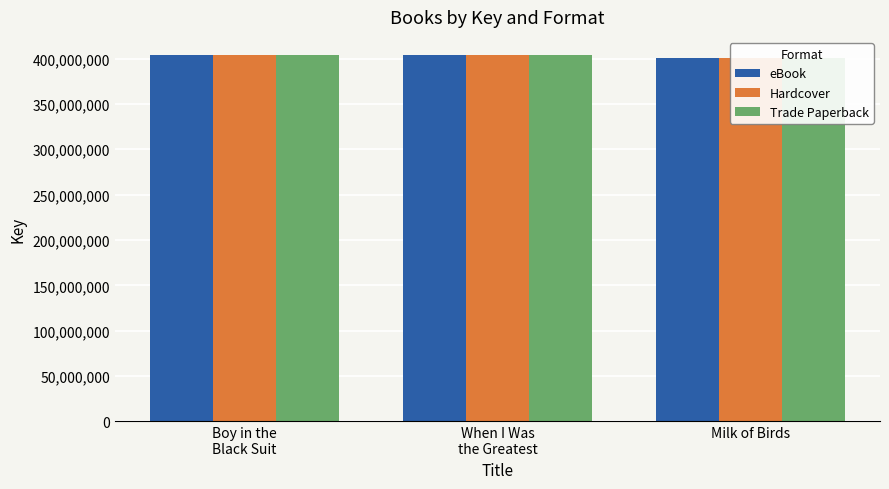

The value of Trade Paperback at Boy in the
Black Suit is 403687606. True or false?

True